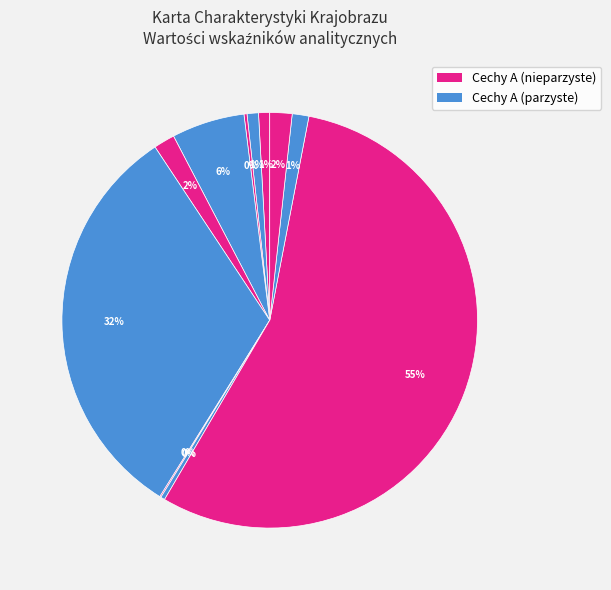

How many slices are in this pie chart?

11